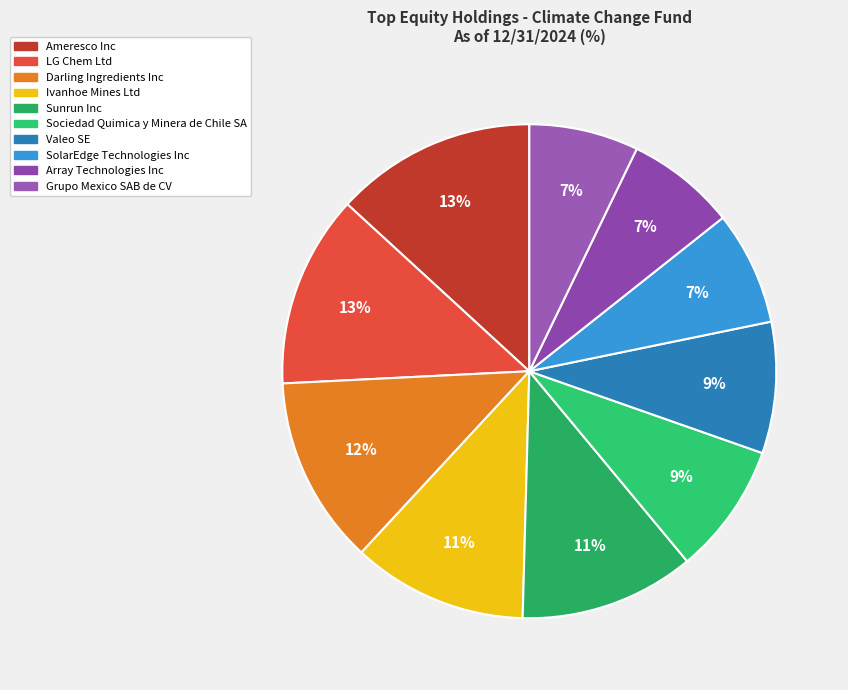

Which has a higher value, Valeo SE or Grupo Mexico SAB de CV?

Valeo SE